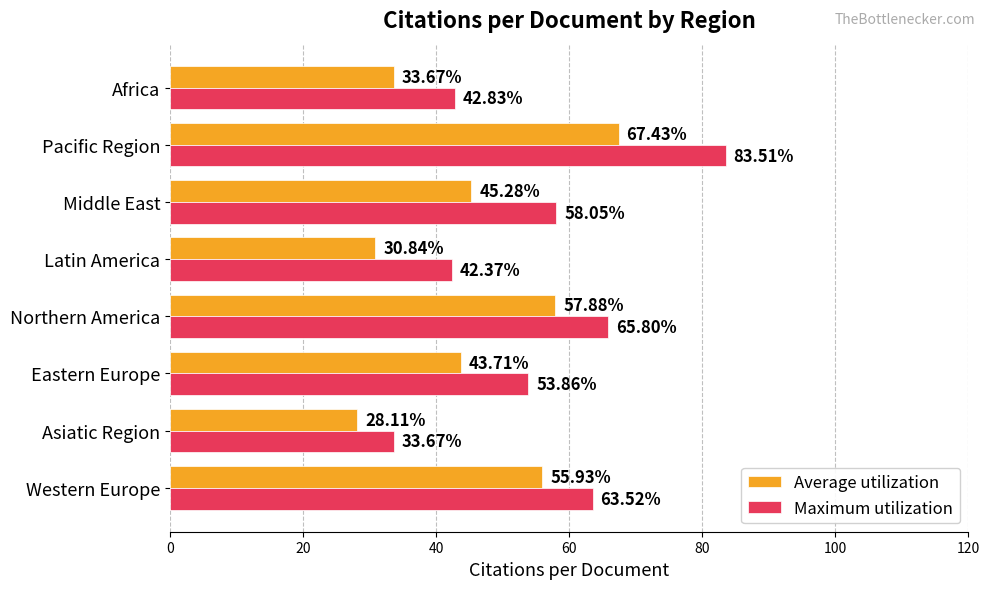

What is the sum of all Maximum utilization values?

443.6